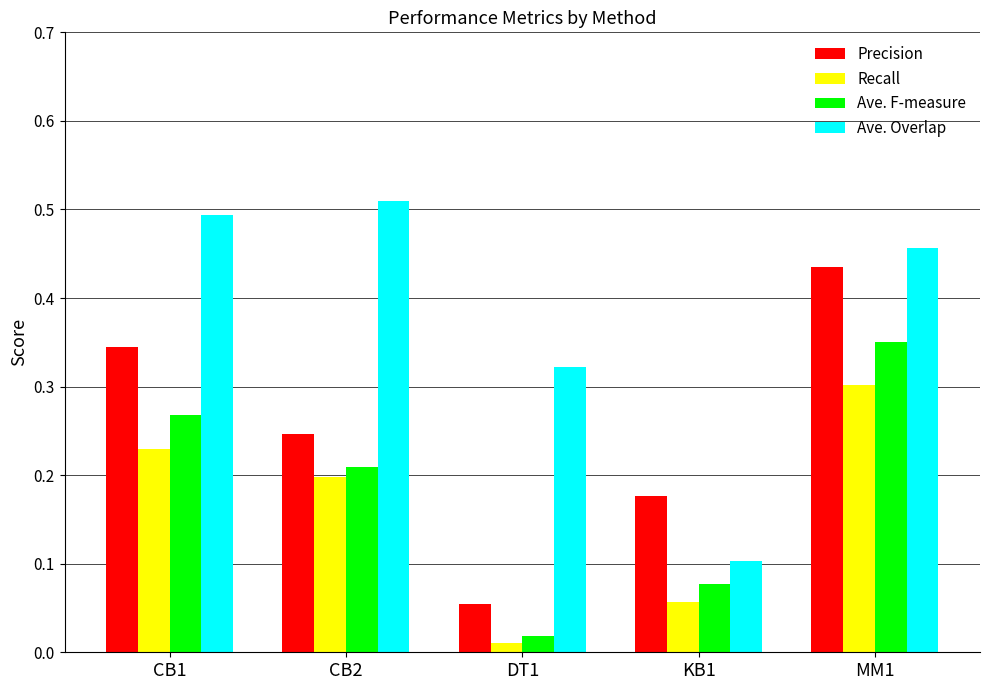

At how many categories does at least one series exceed 0?

5